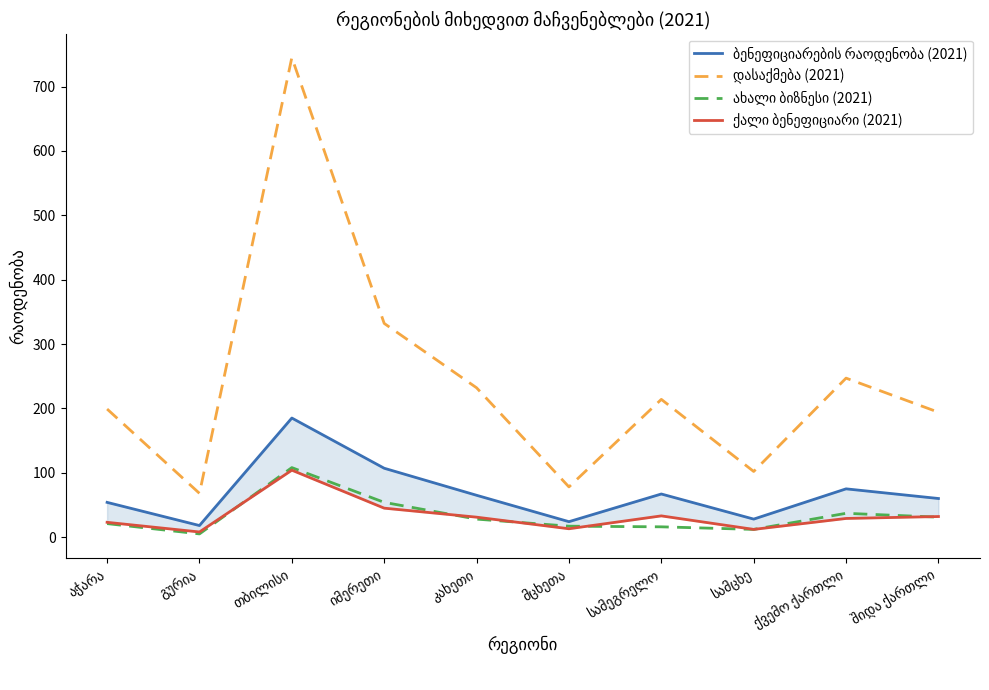

How many interior local peaks does the ქალი ბენეფიციარი (2021) series have?

2